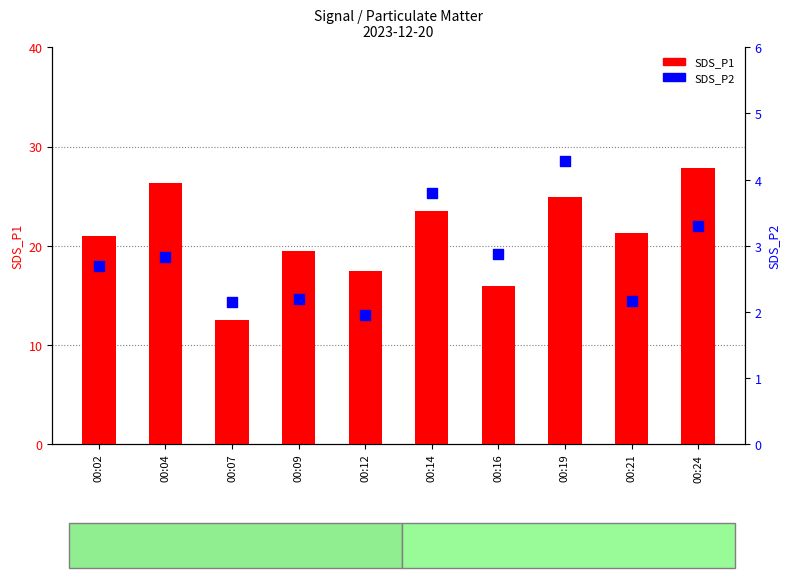

Is the value of SDS_P1 at 00:24 greater than the value of SDS_P2 at 00:02?

Yes